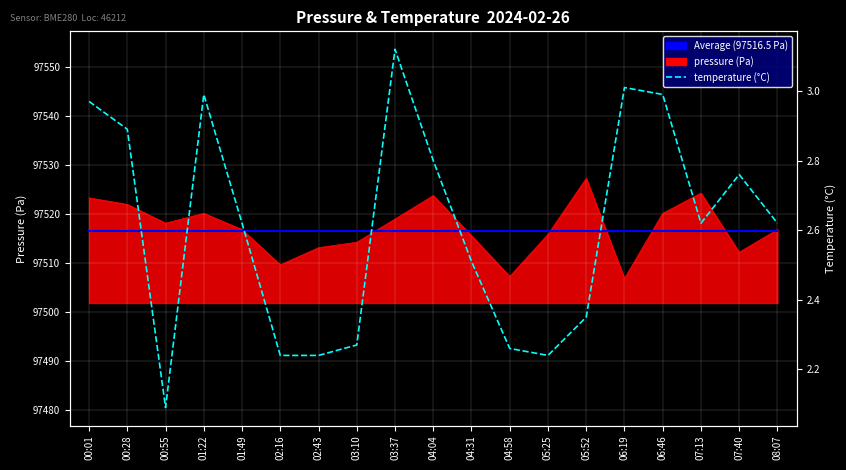

Between 00:01 and 04:31, which series saw the biggest shift?

temperature (°C)